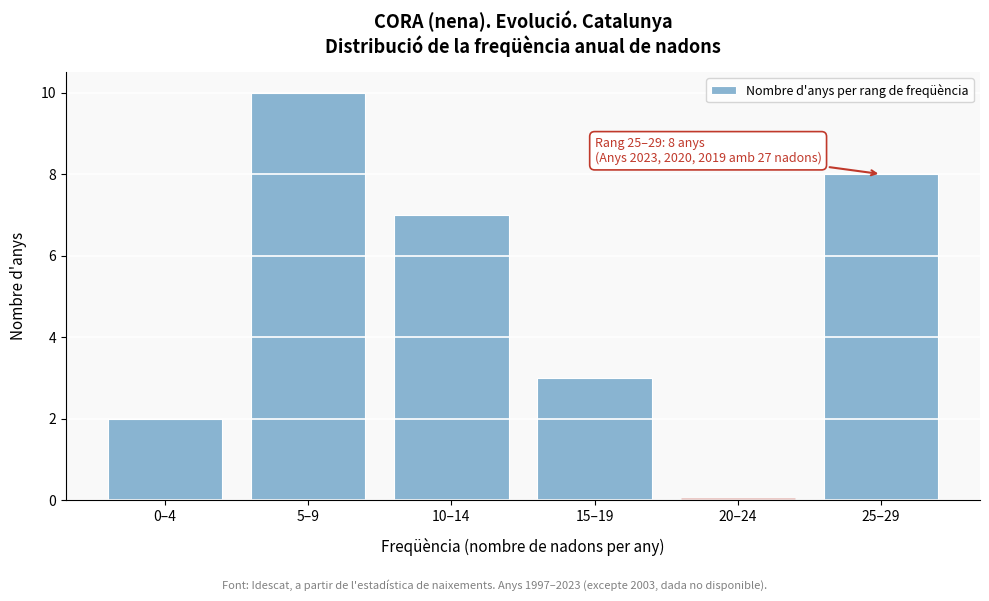

Reading left to right, transcribe all the data shown in this chart.

0–4=2	5–9=10	10–14=7	15–19=3	20–24=0	25–29=8